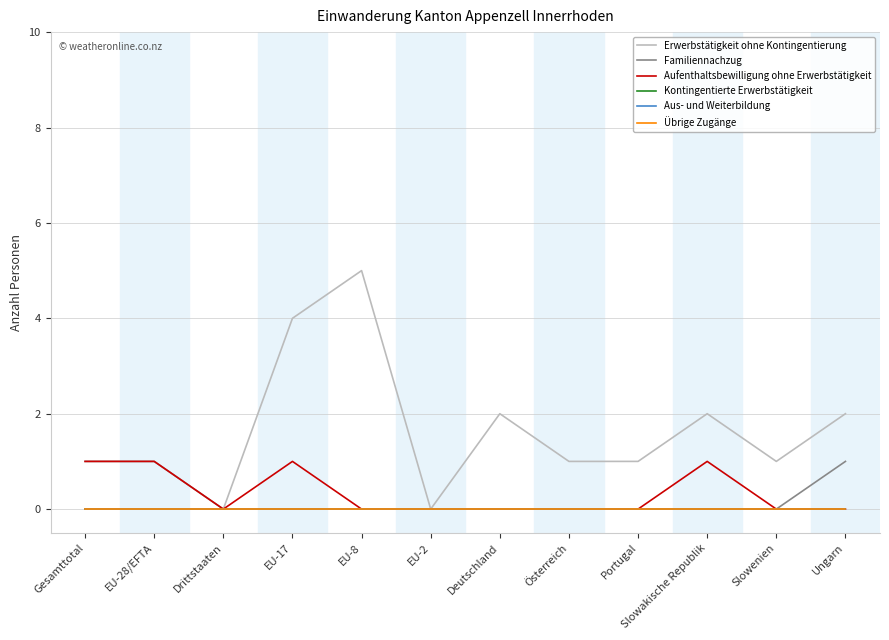

At which category does the chart reach its minimum across all series?

Gesamttotal